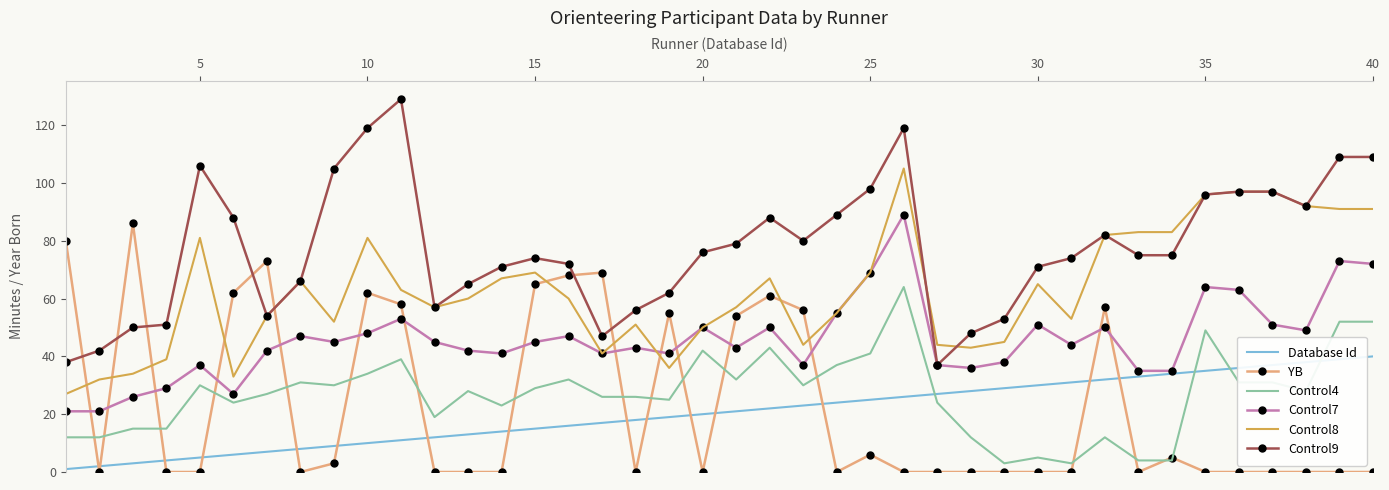

At how many categories does at least one series exceed 94?

11